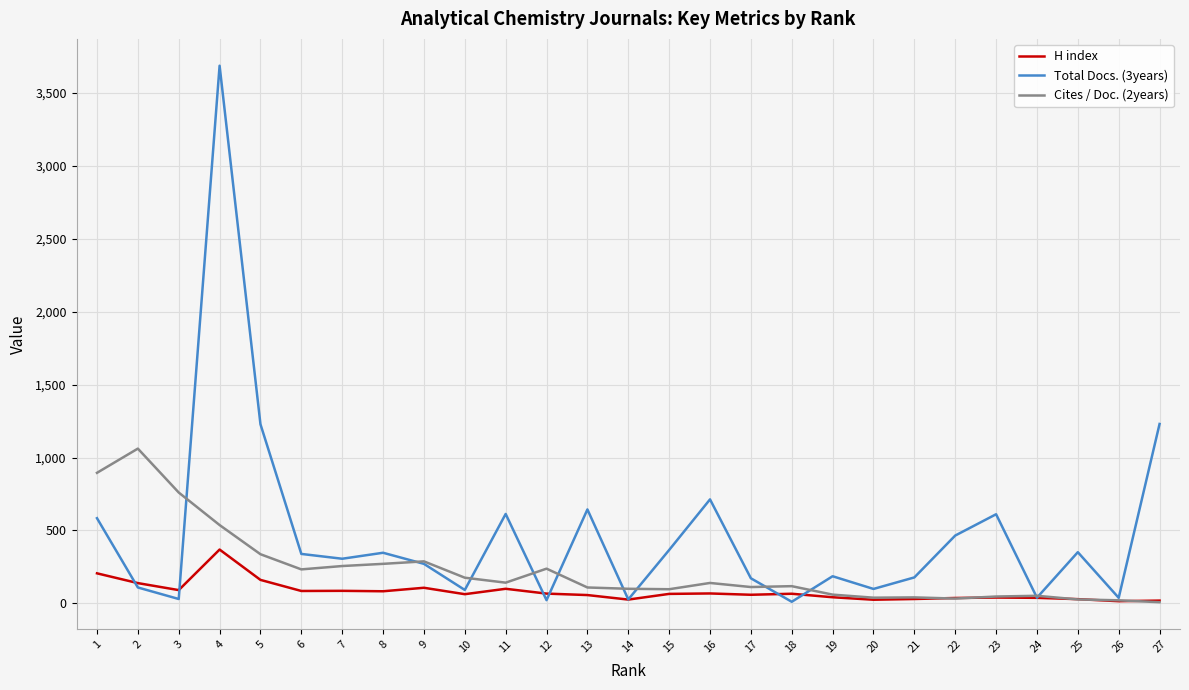

Count the number of data series in this chart.

3